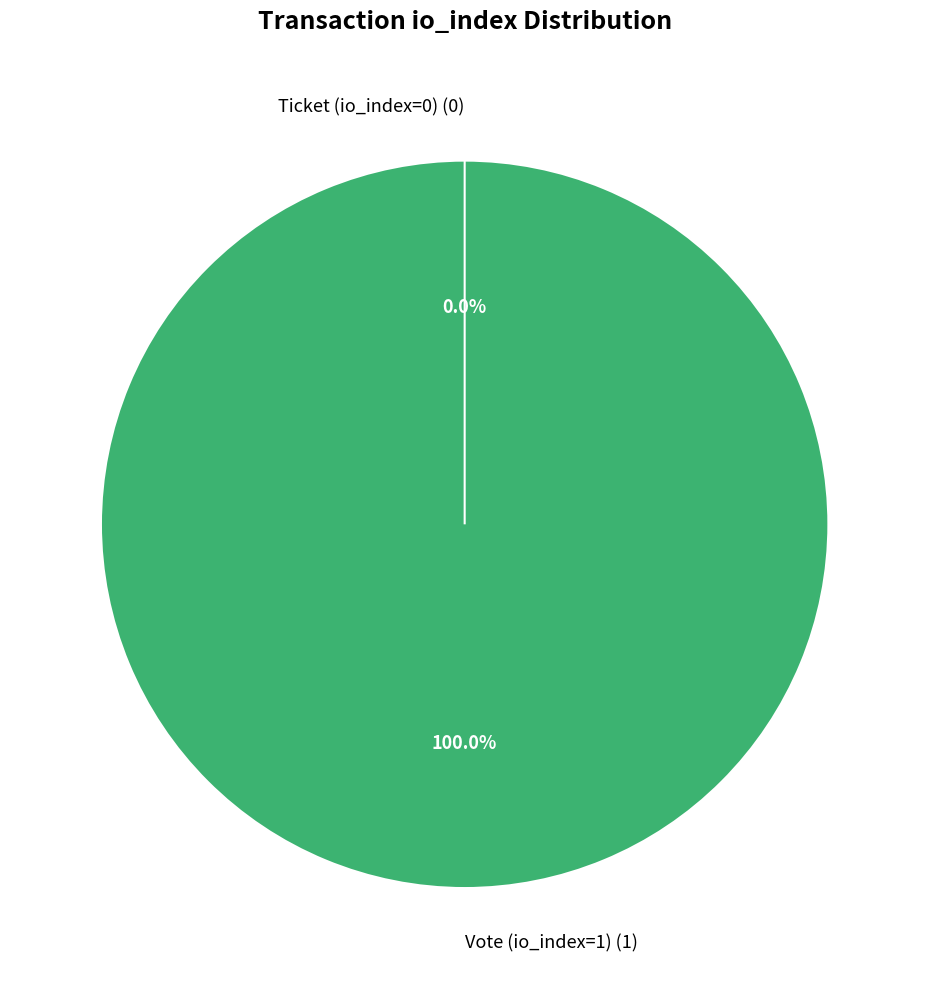

Does any single category account for the majority?

Yes